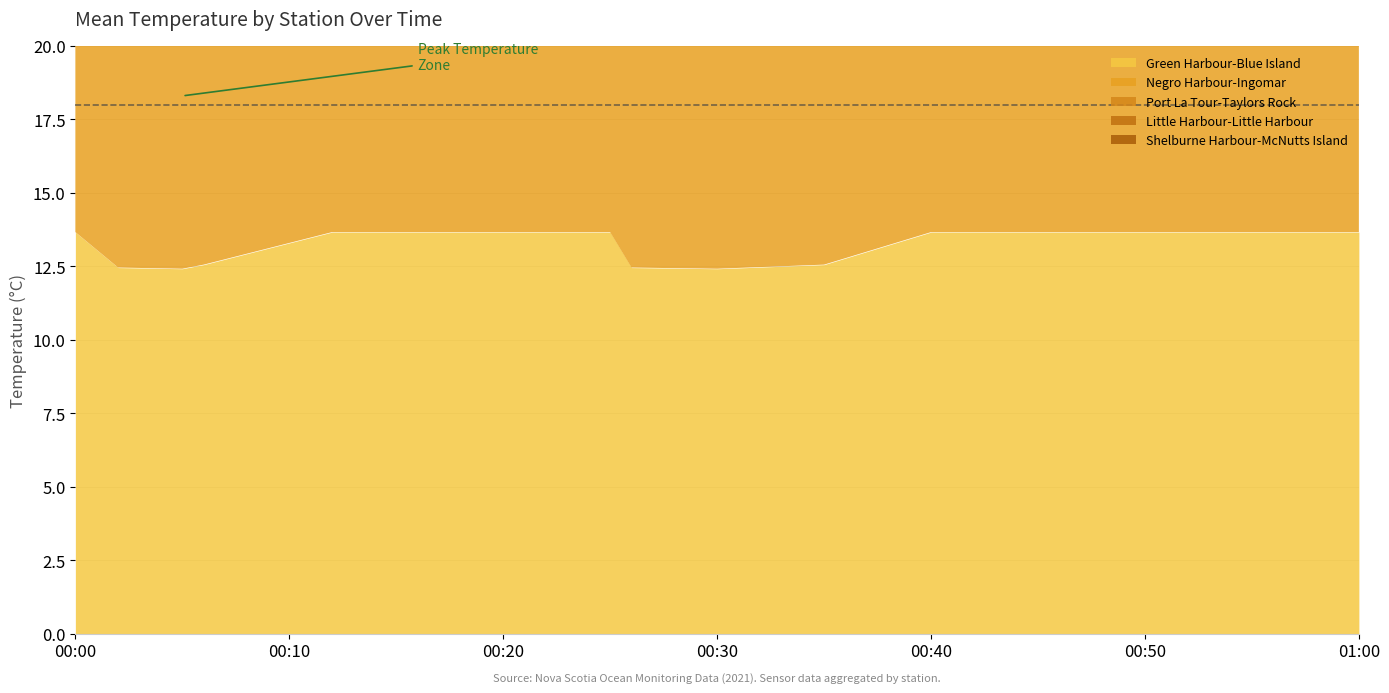

The value of Negro Harbour-Ingomar at 11 is 3.2. True or false?

False